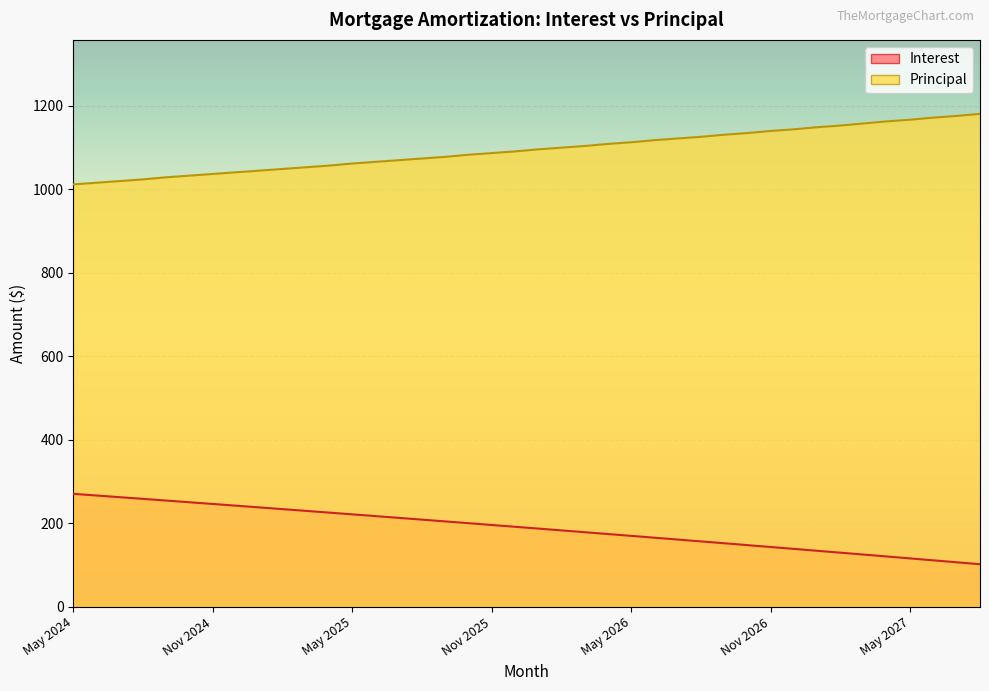

Reading left to right, list all the values displayed in this chart.

Interest: May 2024=270.8	Jun 2024=266.8	Jul 2024=262.8	Aug 2024=258.7	Sep 2024=254.7	Oct 2024=250.6	Nov 2024=246.5	Dec 2024=242.4	Jan 2025=238.3	Feb 2025=234.2	Mar 2025=230.0	Apr 2025=225.8	May 2025=221.7	Jun 2025=217.4	Jul 2025=213.2	Aug 2025=209.0	Sep 2025=204.7	Oct 2025=200.5	Nov 2025=196.2	Dec 2025=191.9	Jan 2026=187.6	Feb 2026=183.2	Mar 2026=178.9	Apr 2026=174.5	May 2026=170.1	Jun 2026=165.7	Jul 2026=161.3	Aug 2026=156.8	Sep 2026=152.4	Oct 2026=147.9	Nov 2026=143.4	Dec 2026=138.9	Jan 2027=134.4	Feb 2027=129.8	Mar 2027=125.3	Apr 2027=120.7	May 2027=116.1	Jun 2027=111.5	Jul 2027=106.8	Aug 2027=102.2
Principal: May 2024=1012.0	Jun 2024=1016.0	Jul 2024=1020.0	Aug 2024=1024.0	Sep 2024=1029.0	Oct 2024=1033.0	Nov 2024=1037.0	Dec 2024=1041.0	Jan 2025=1045.0	Feb 2025=1049.0	Mar 2025=1053.0	Apr 2025=1057.0	May 2025=1062.0	Jun 2025=1066.0	Jul 2025=1070.0	Aug 2025=1074.0	Sep 2025=1078.0	Oct 2025=1083.0	Nov 2025=1087.0	Dec 2025=1091.0	Jan 2026=1096.0	Feb 2026=1100.0	Mar 2026=1104.0	Apr 2026=1109.0	May 2026=1113.0	Jun 2026=1118.0	Jul 2026=1122.0	Aug 2026=1126.0	Sep 2026=1131.0	Oct 2026=1135.0	Nov 2026=1140.0	Dec 2026=1144.0	Jan 2027=1149.0	Feb 2027=1153.0	Mar 2027=1158.0	Apr 2027=1163.0	May 2027=1167.0	Jun 2027=1172.0	Jul 2027=1176.0	Aug 2027=1181.0